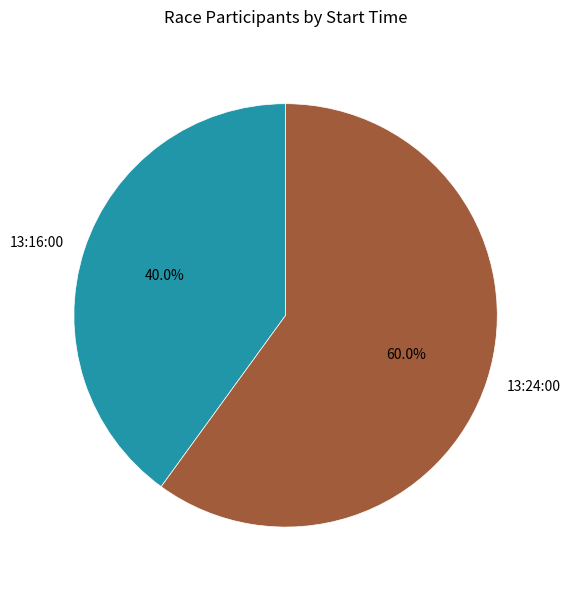

Which slice is the largest?

13:24:00